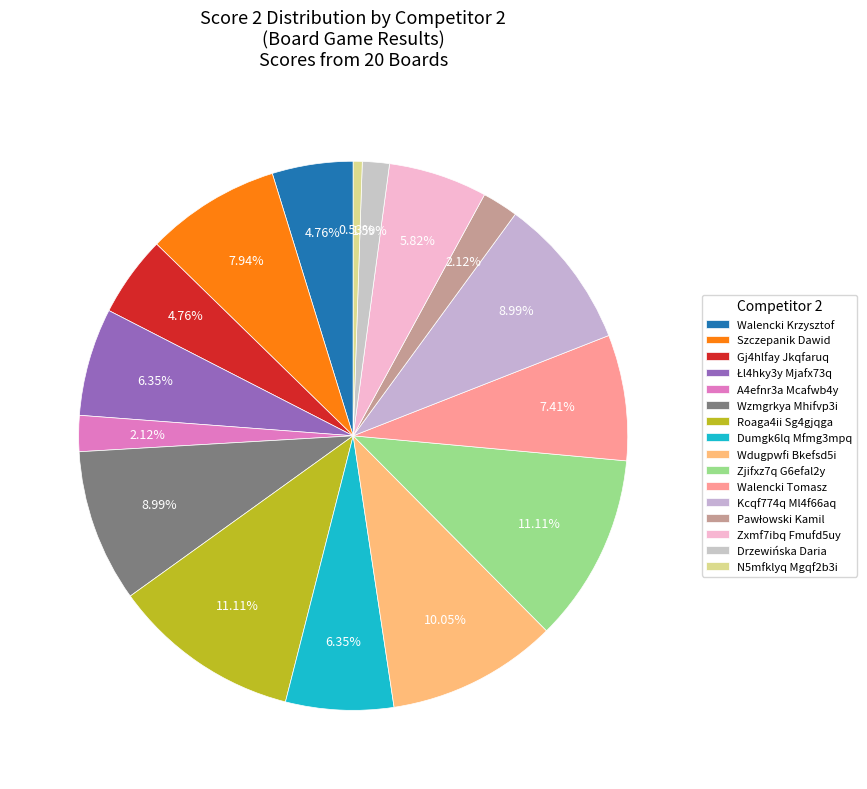

Count the number of slices in the pie.

16